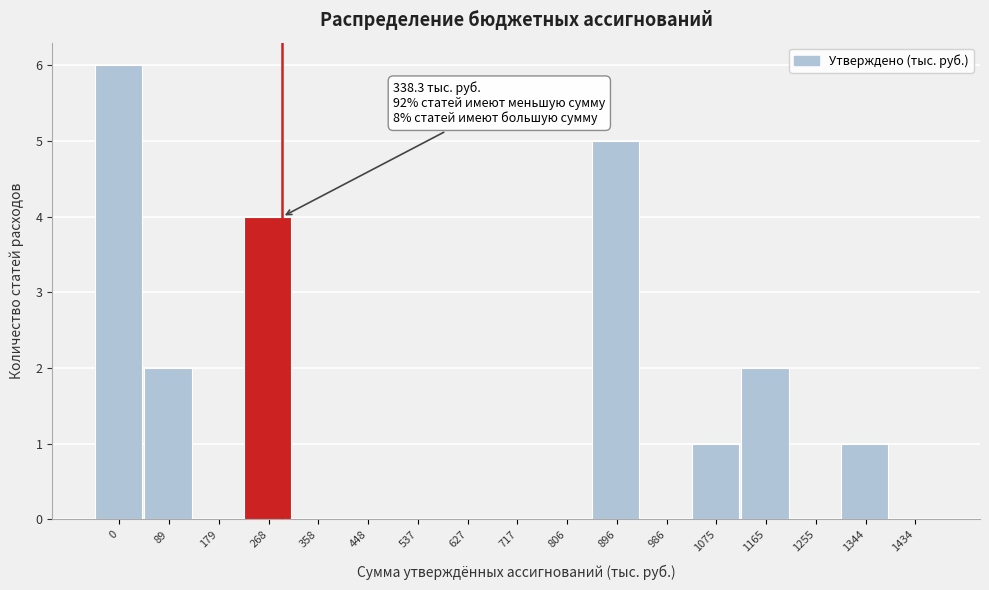

Reading left to right, what are all the values shown in this chart?

0=6	89=2	179=0	268=4	358=0	448=0	537=0	627=0	717=0	806=0	896=5	986=0	1075=1	1165=2	1255=0	1344=1	1434=0